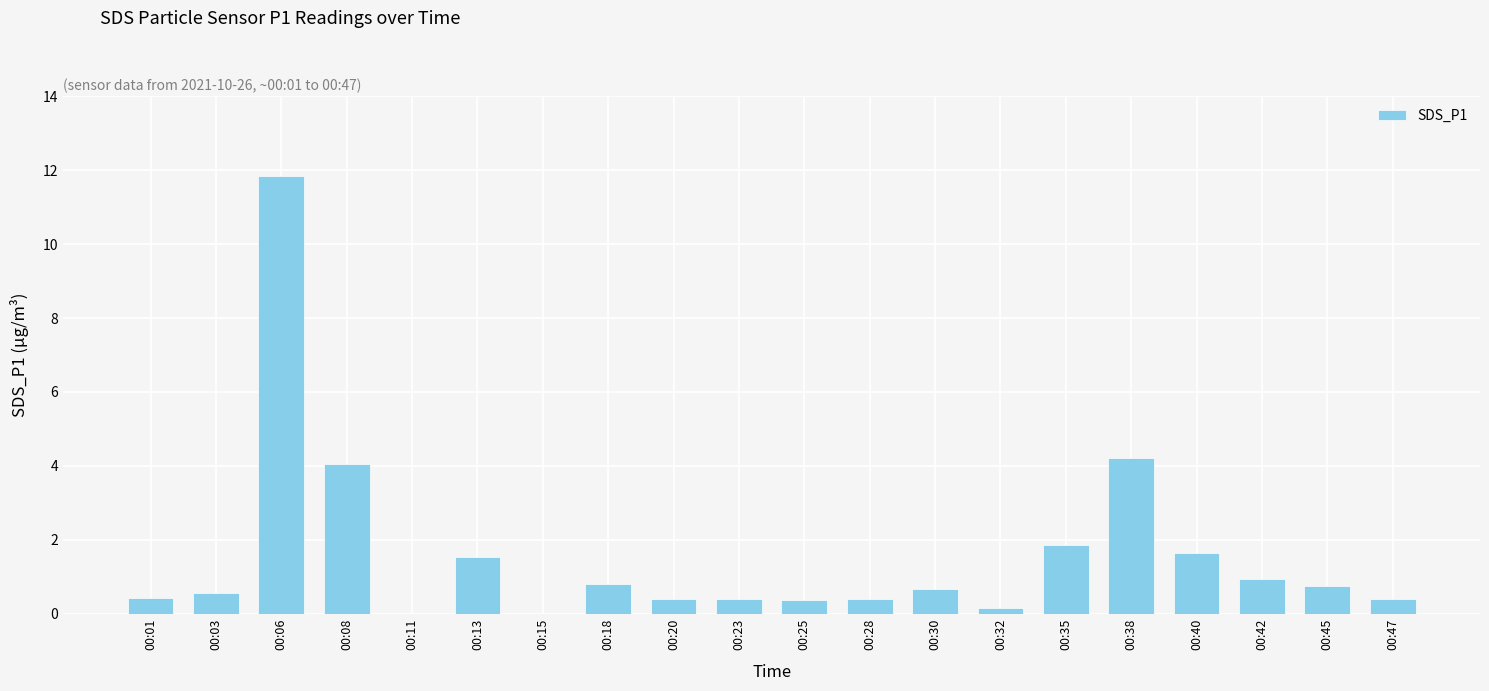

Which category has the highest value across all series?

00:06